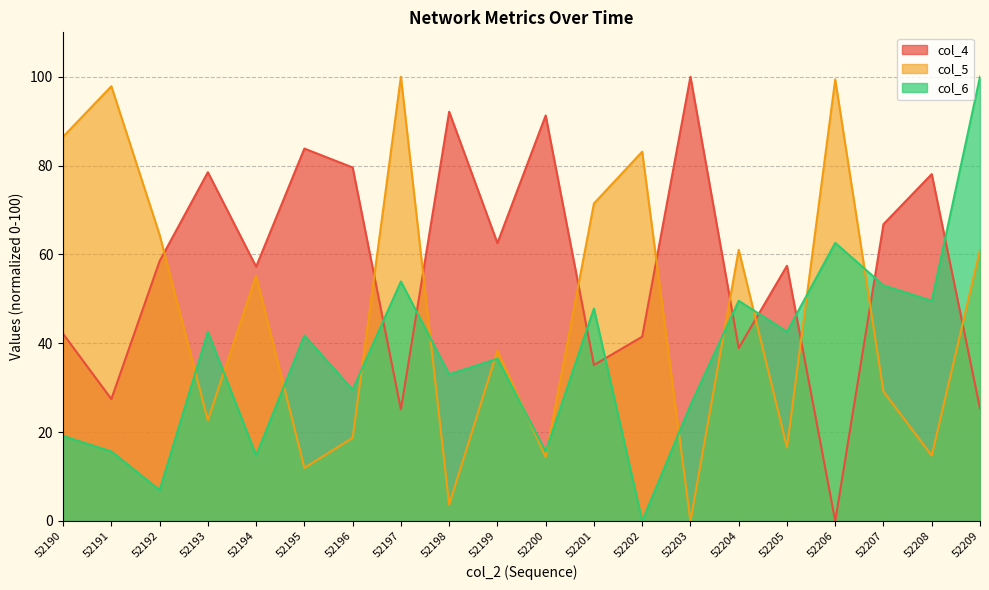

What is the value of the col_4 point at the 5th from the left?

57.2